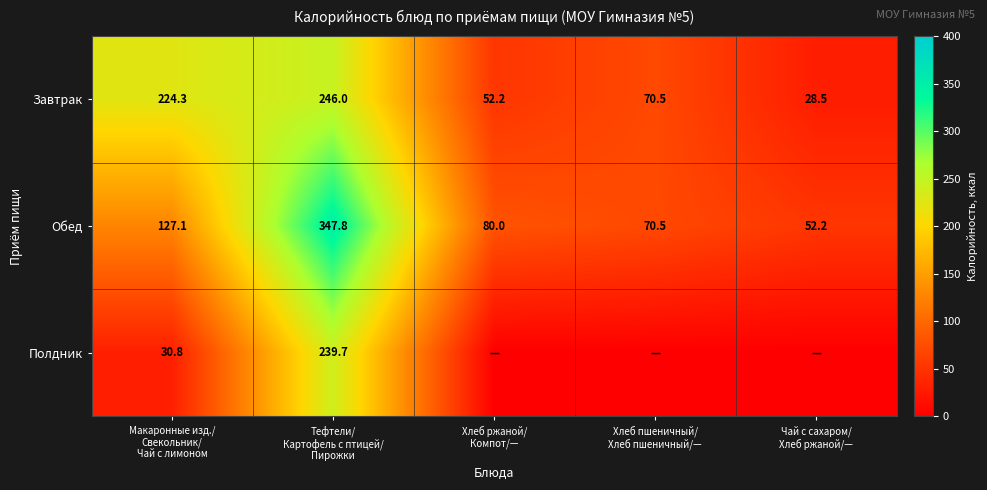

What is the difference between the maximum and minimum values in the Завтрак series?

217.5